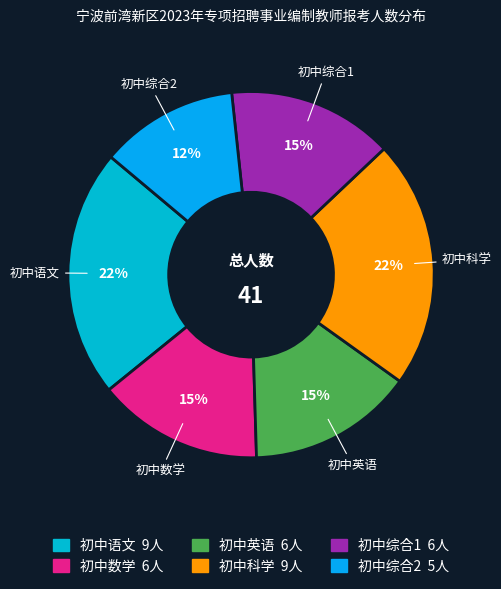

What percentage is the 初中数学 slice, to the nearest percent?

15%